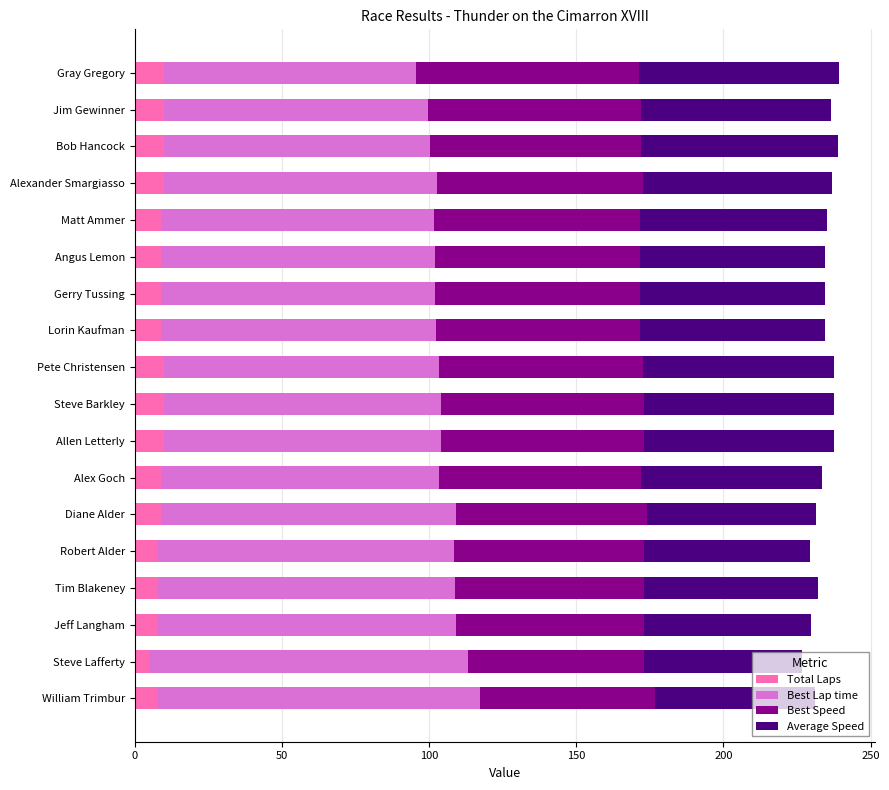

What is the average value of the Total Laps series?

8.9